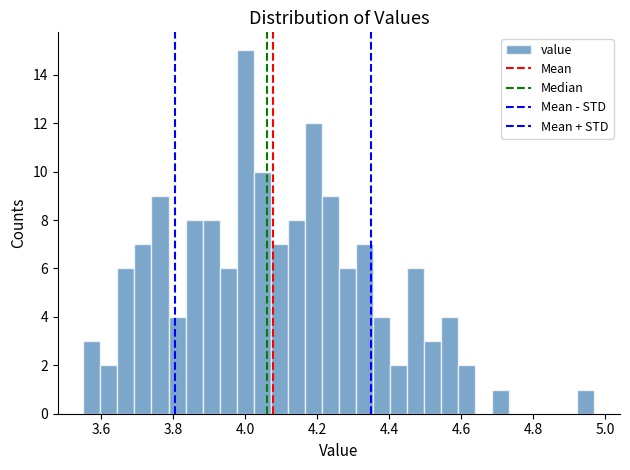

Around what value on the x-axis is the tallest bar? Give the approximate position of its centre, as read against the axis.

4.00